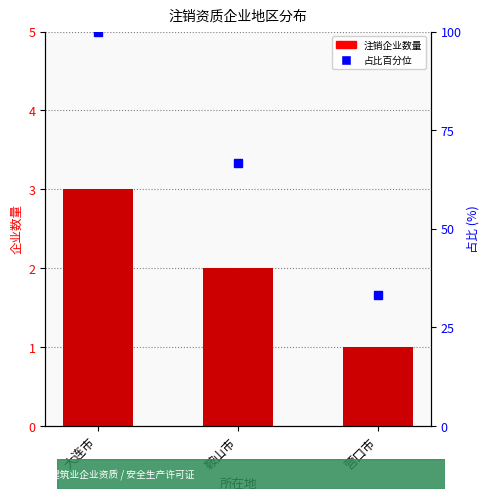

What is the difference between the values at 大连市 and 鞍山市?

1